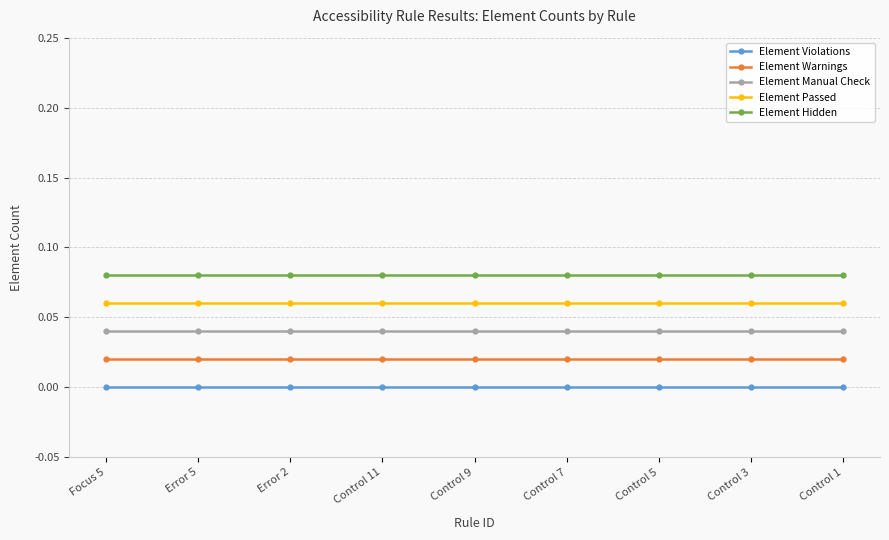

List the series in order of their overall mean, lowest first.

Element Violations, Element Warnings, Element Manual Check, Element Passed, Element Hidden